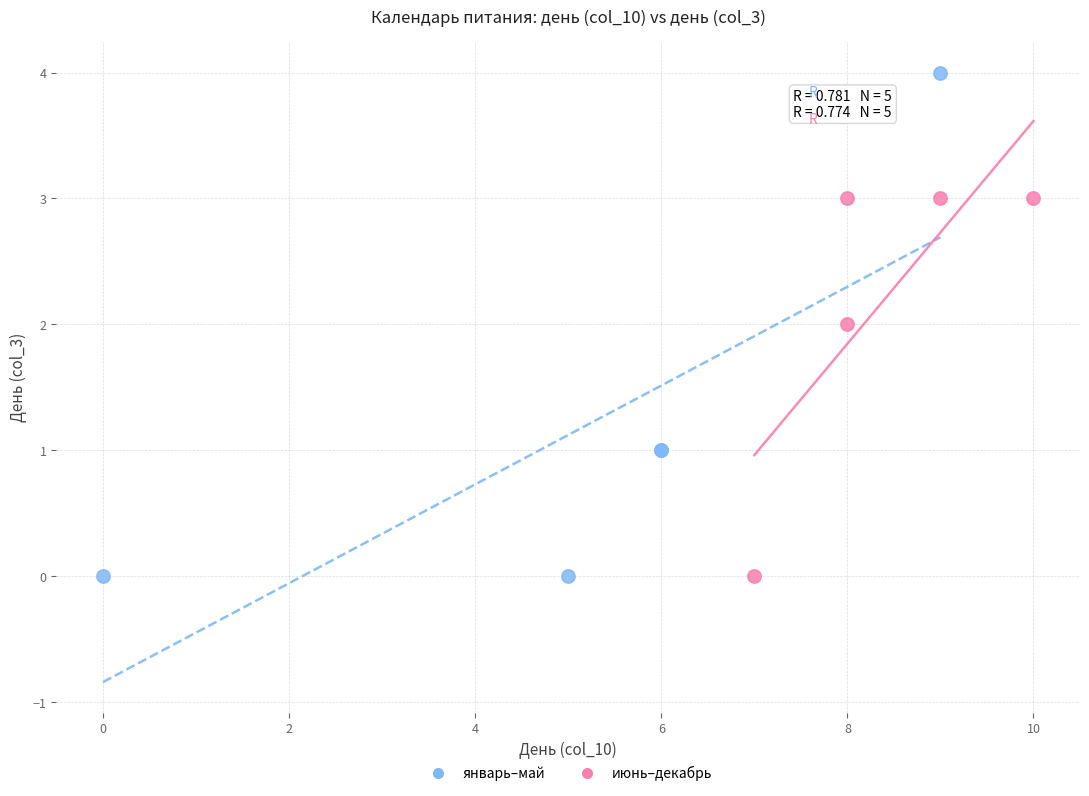

Which series has the widest spread of Y values?

январь–май